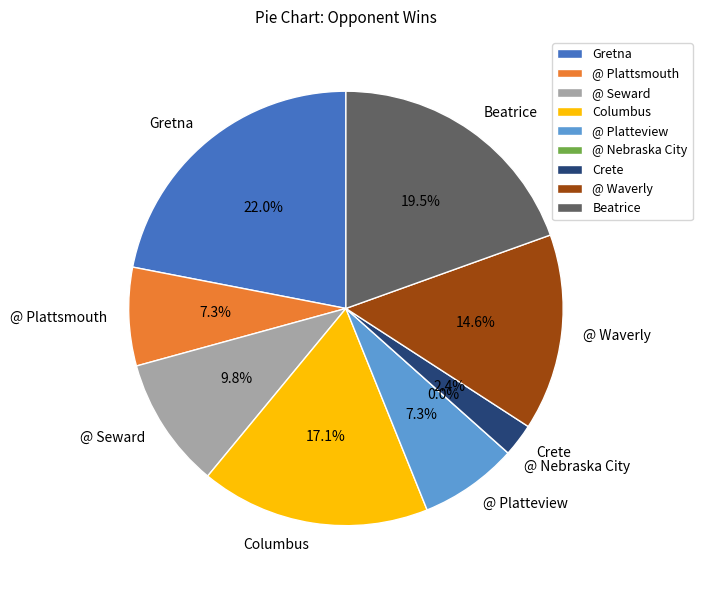

Count the number of slices in the pie.

9